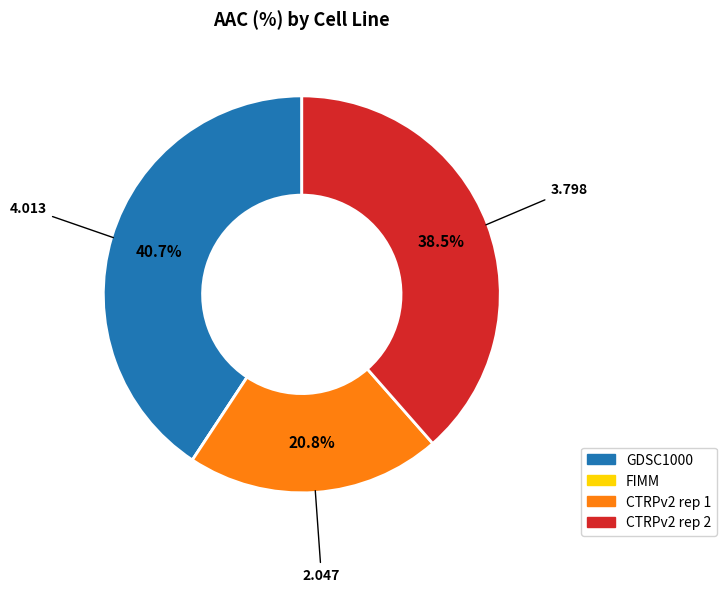

Which has a higher value, GDSC1000 or CTRPv2 rep 1?

GDSC1000